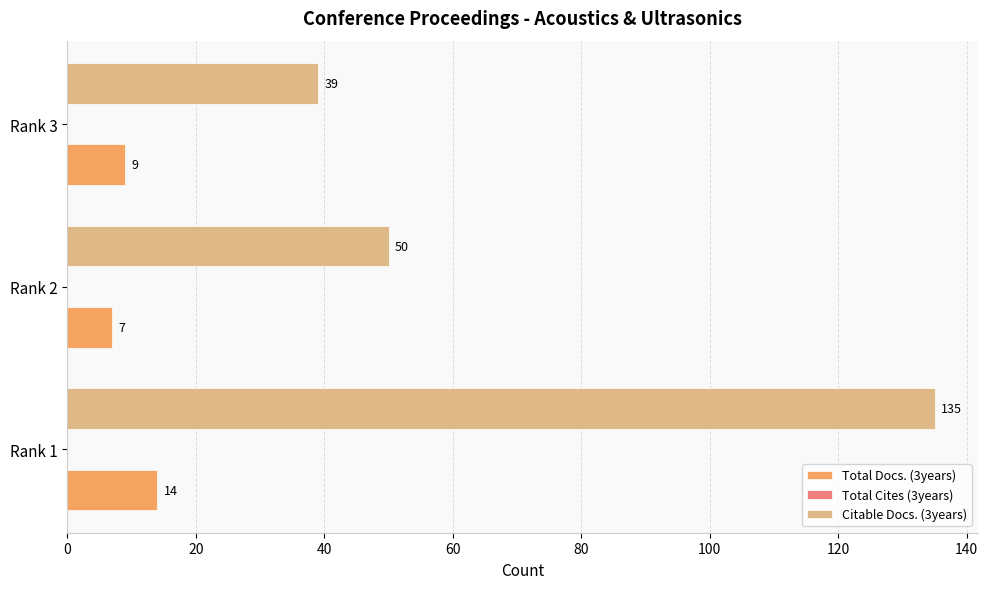

How many series are shown in this chart?

2